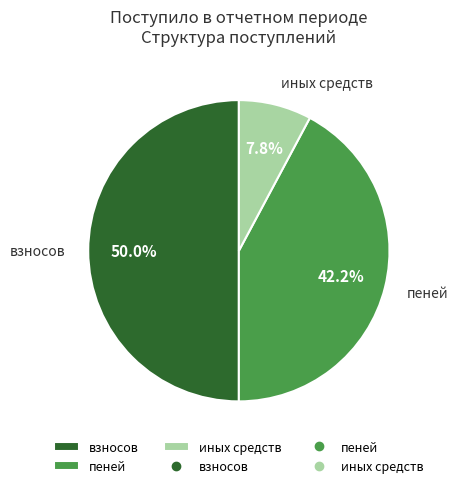

How many slices are in this pie chart?

3